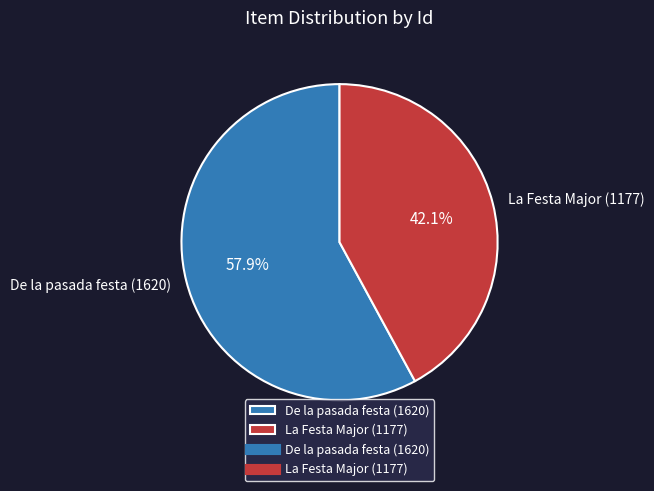

Is it true that De la pasada festa (1620) is 58% of the pie?

True